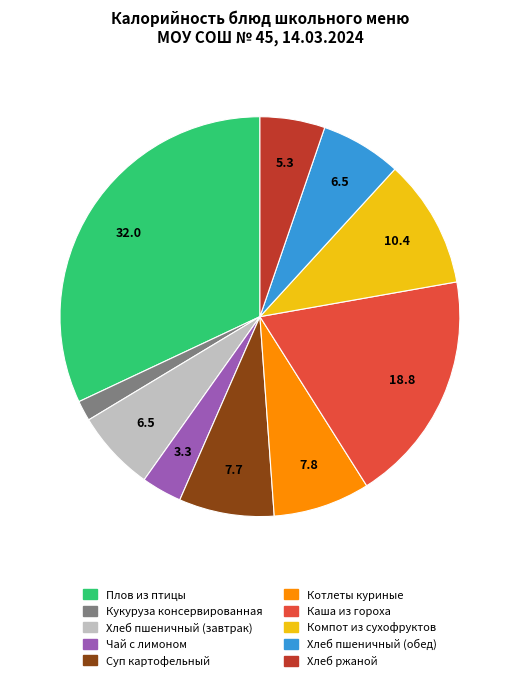

Is there a majority slice in this chart?

No